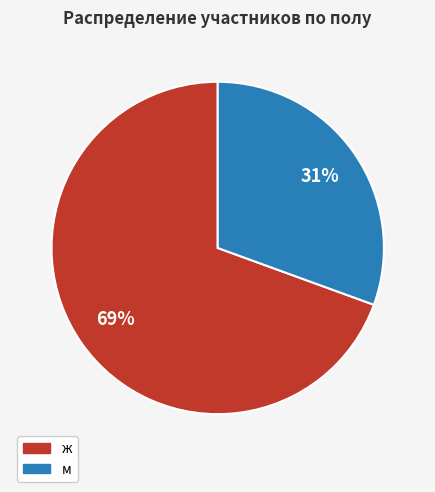

Do ж and м together represent more than half of the pie?

Yes